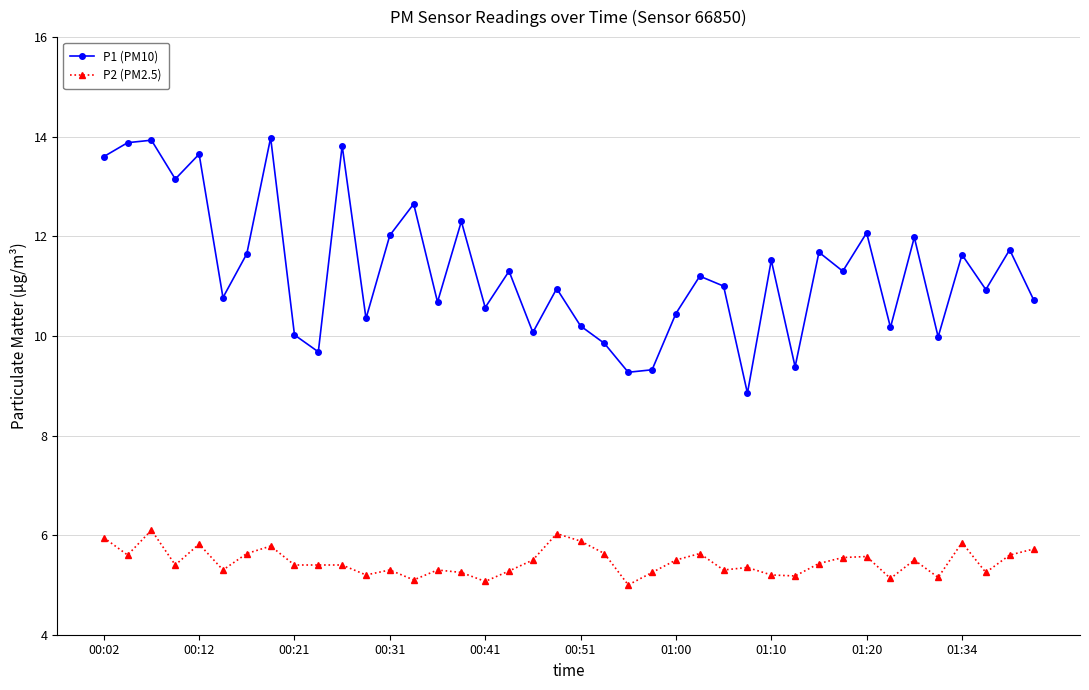

Which series has the largest total across all categories?

P1 (PM10)